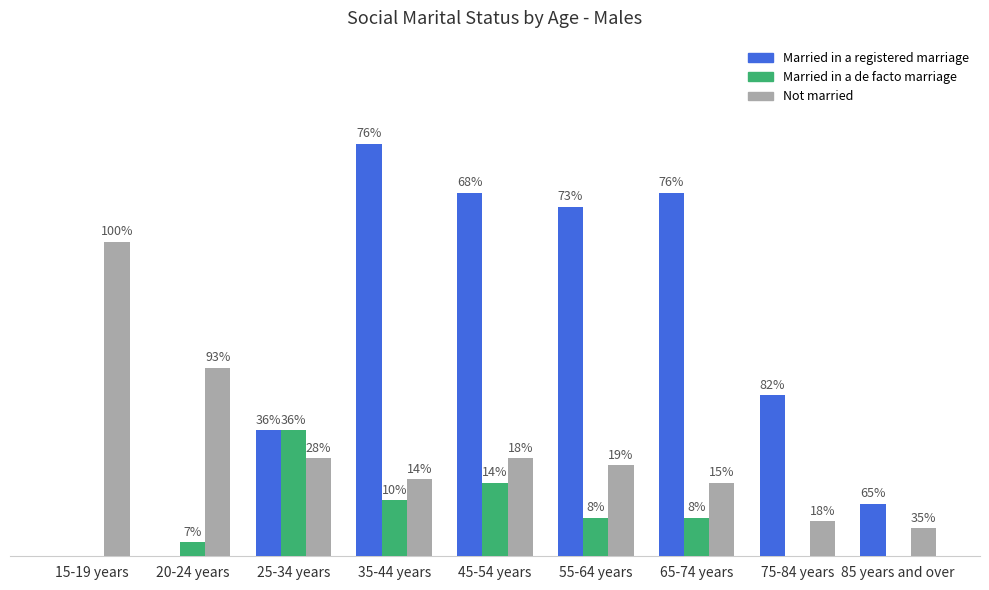

Which category has the highest value across all series?

35-44 years